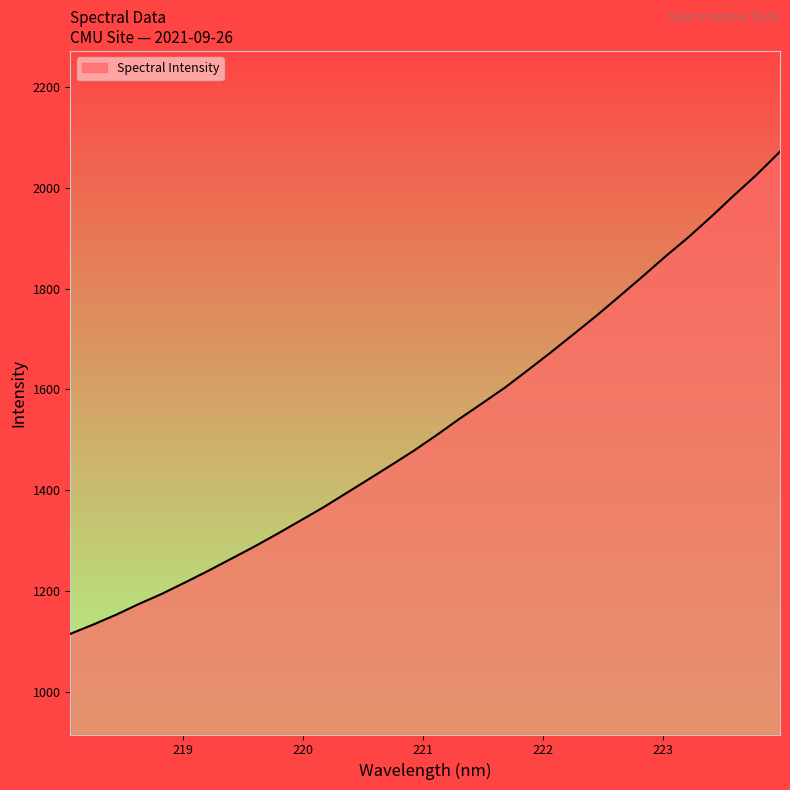

What is the minimum value shown in the chart?

1114.6